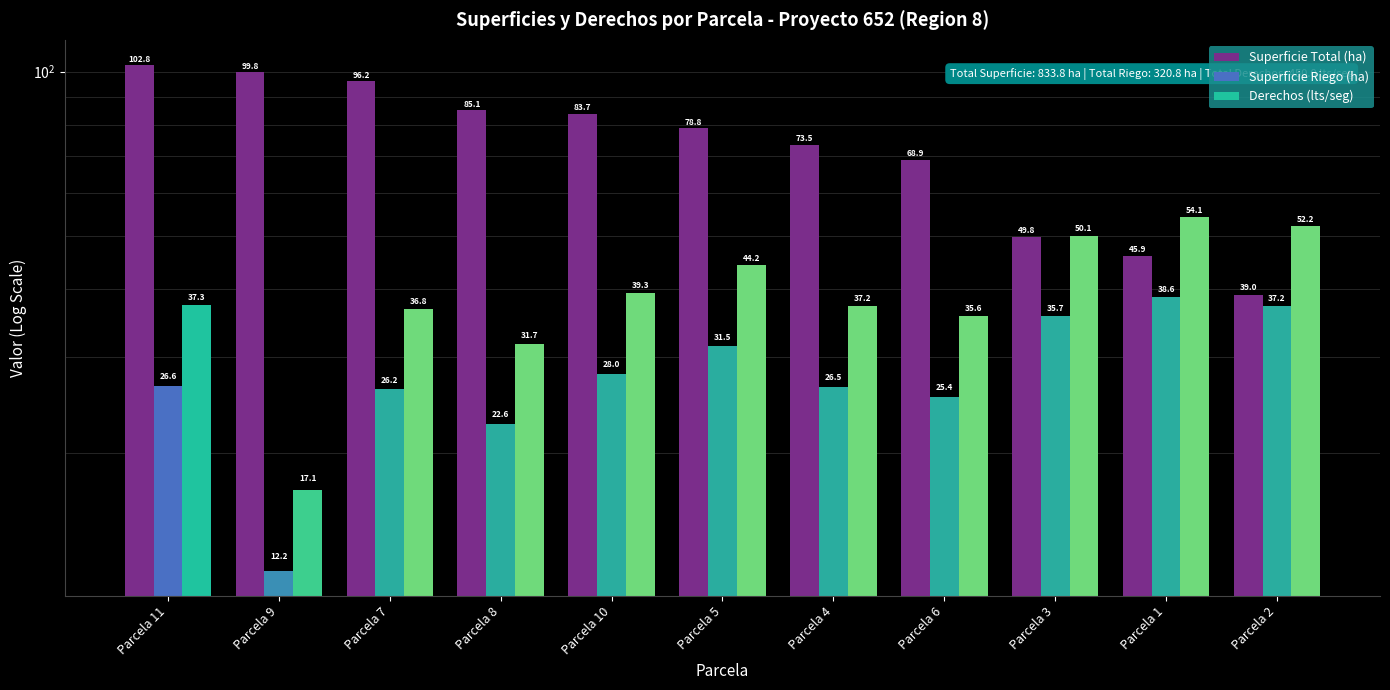

Rank the series by their average value, from highest to lowest.

Superficie Total (ha), Derechos (lts/seg), Superficie Riego (ha)